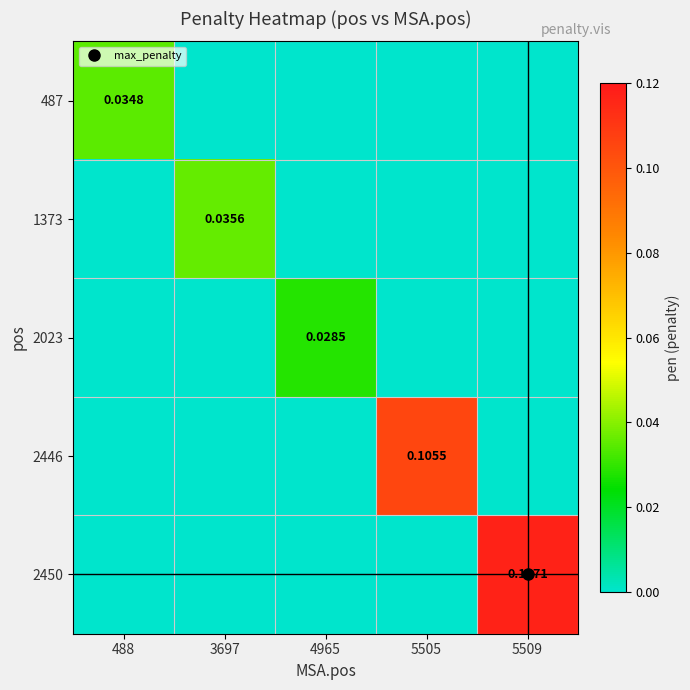

The value of 1373 at 5505 is -0.0. True or false?

False